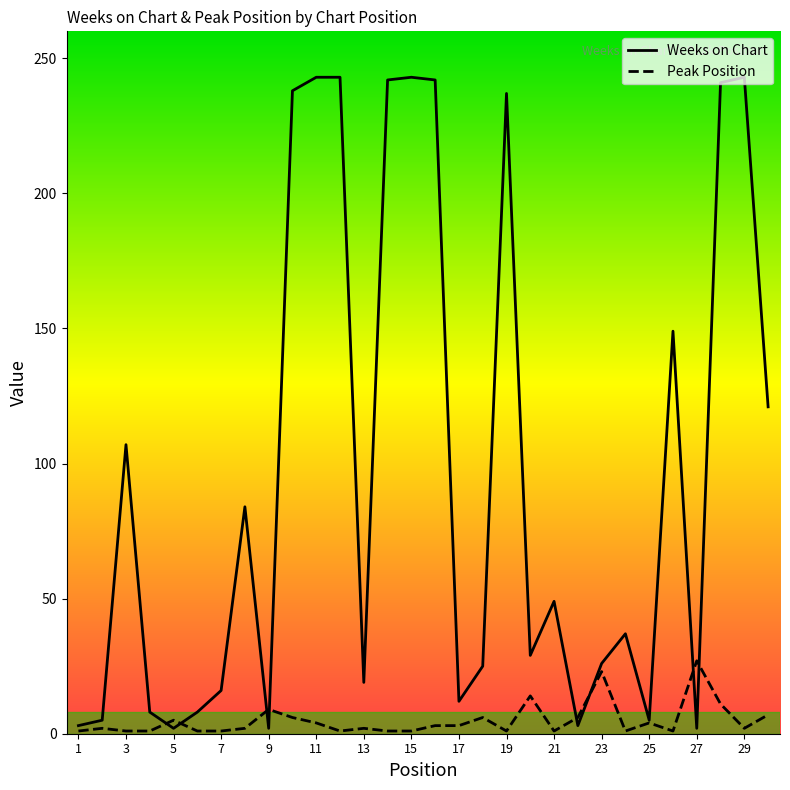

List the series in order of their peak value, lowest first.

Peak Position, Weeks on Chart